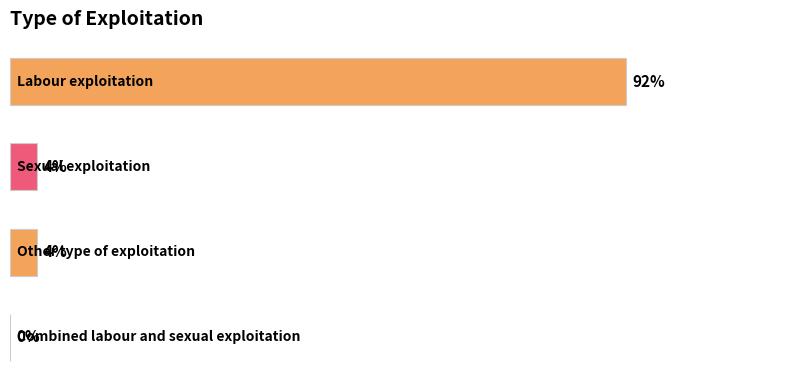

What is the average value?

25